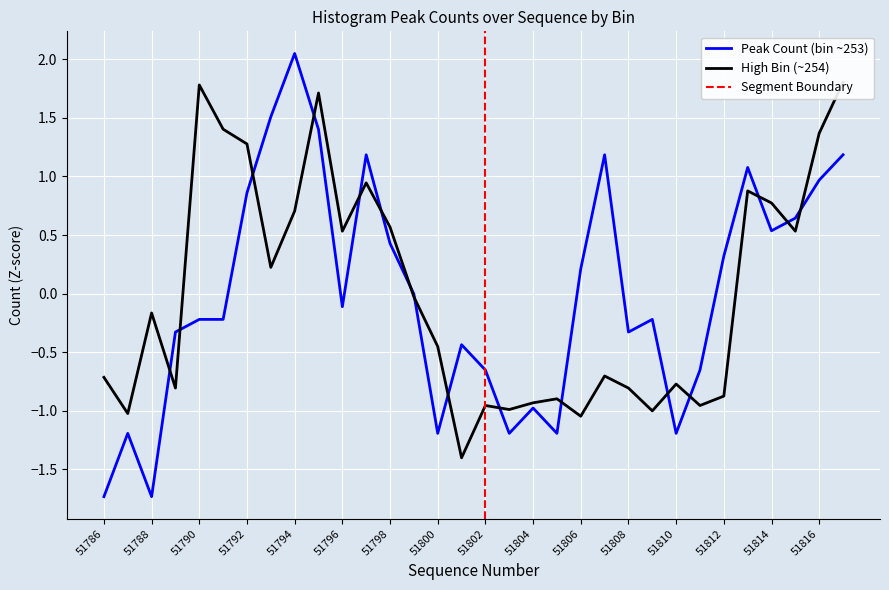

What is the difference between the Peak Count (bin ~253) values at 51800 and 51793?

2.7